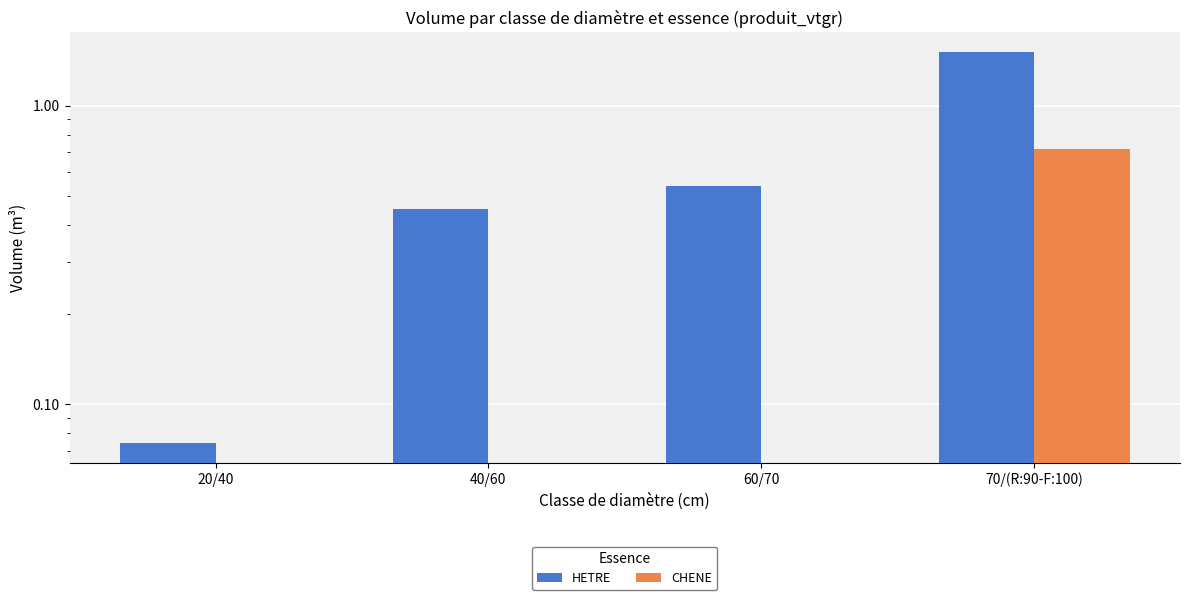

Is it true that HETRE equals 0.5 at 40/60?

True